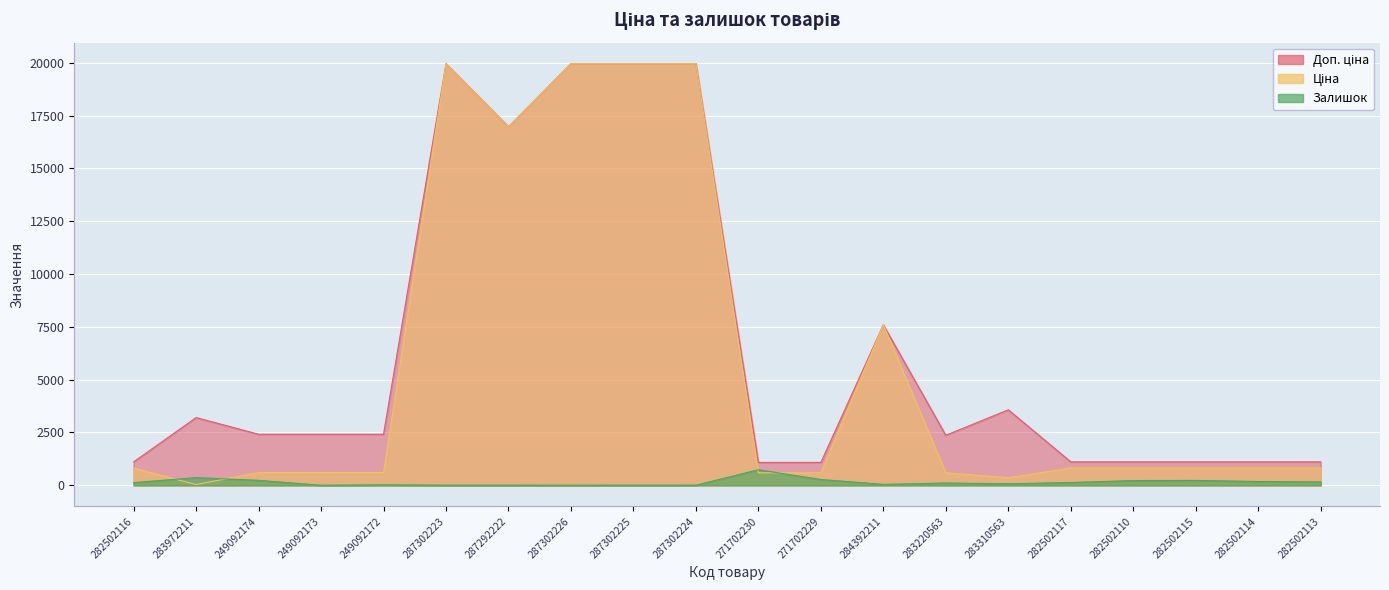

Between which two adjacent categories do Ціна and Залишок first intersect?

282502116 and 283972211